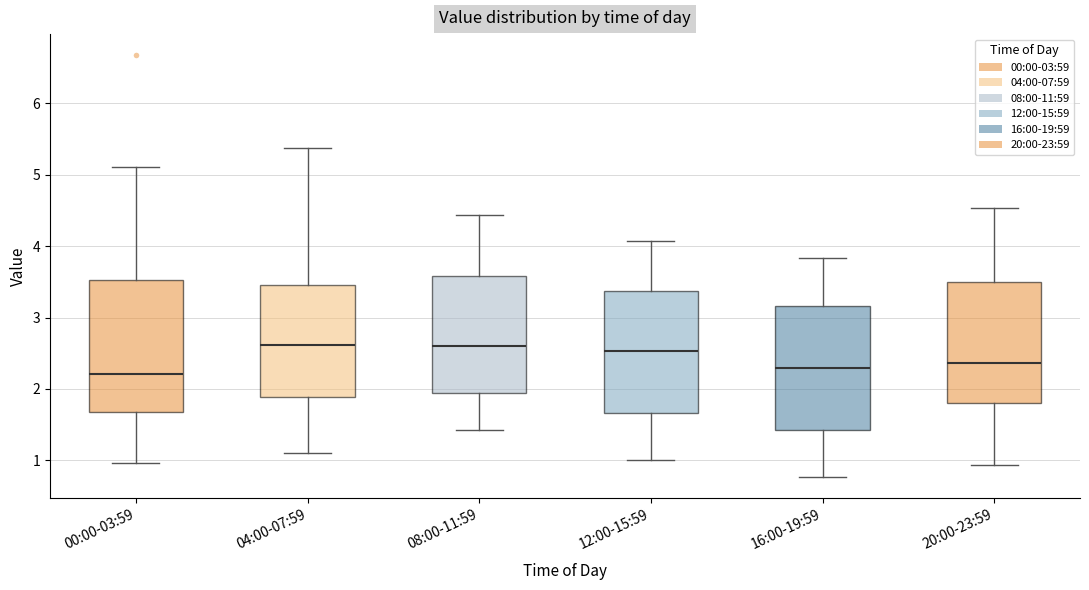

Where does the upper whisker of the box for 08:00-11:59 end on the y-axis? The values are not printed on the chart, so give them approximately, as read against the axis.

4.4